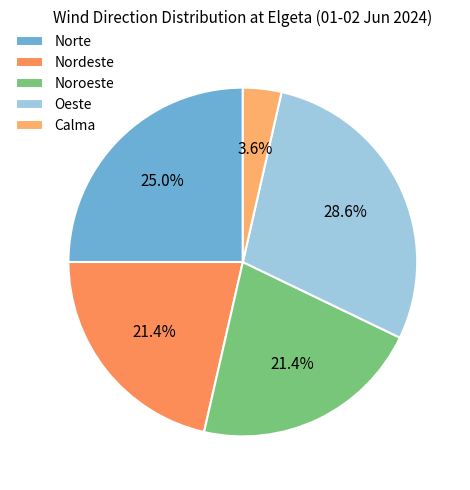

How many segments does this pie chart have?

5